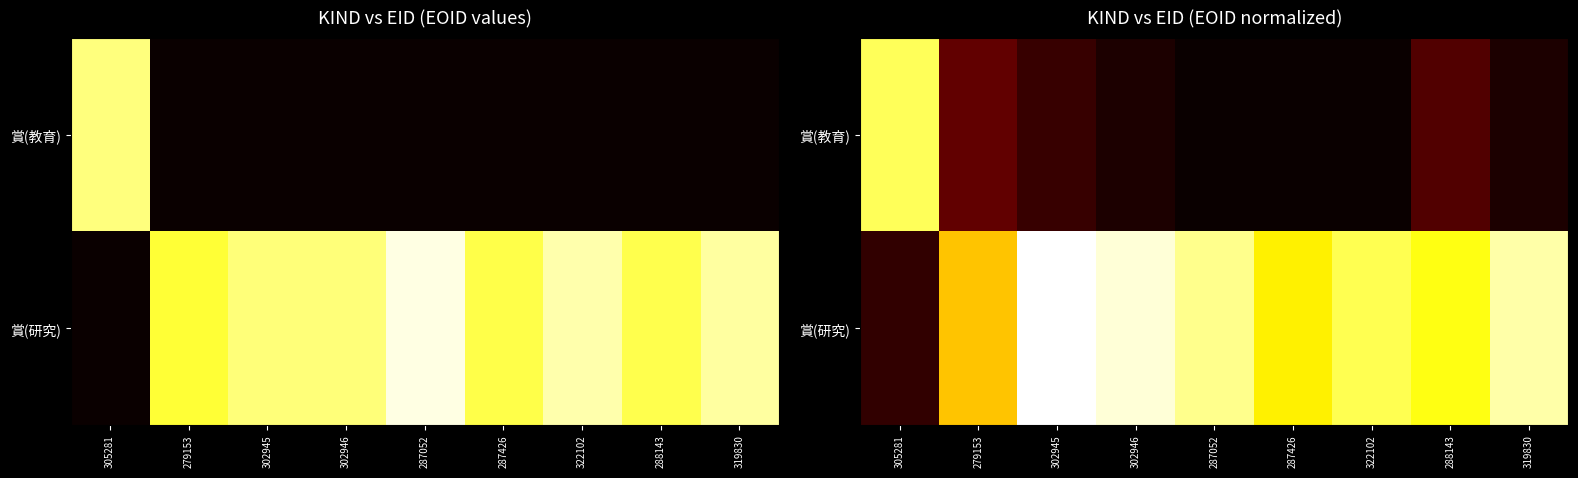

How many series are shown in this chart?

2